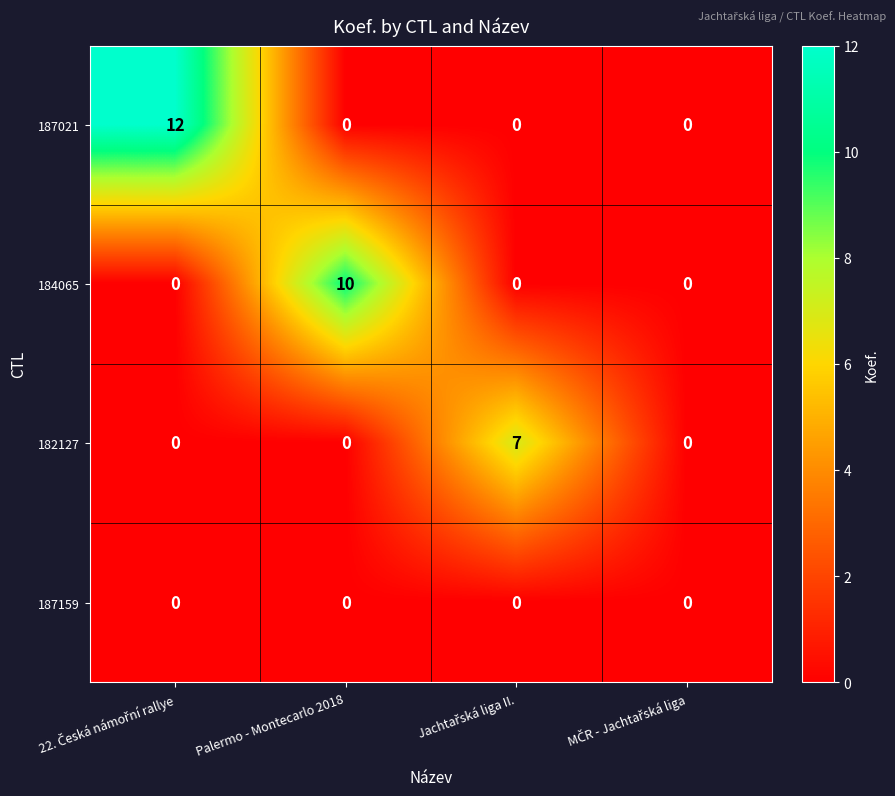

Reading left to right, what are all the values shown in this chart?

187021: 12	0	0	0
184065: 0	10	0	0
182127: 0	0	7	0
187159: 0	0	0	0